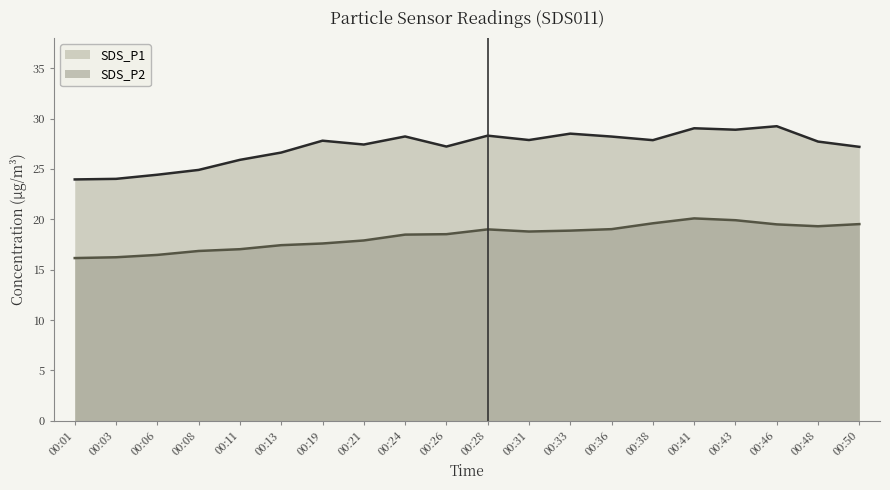

What is the value of the SDS_P1 point at the 2nd from the left?

23.7